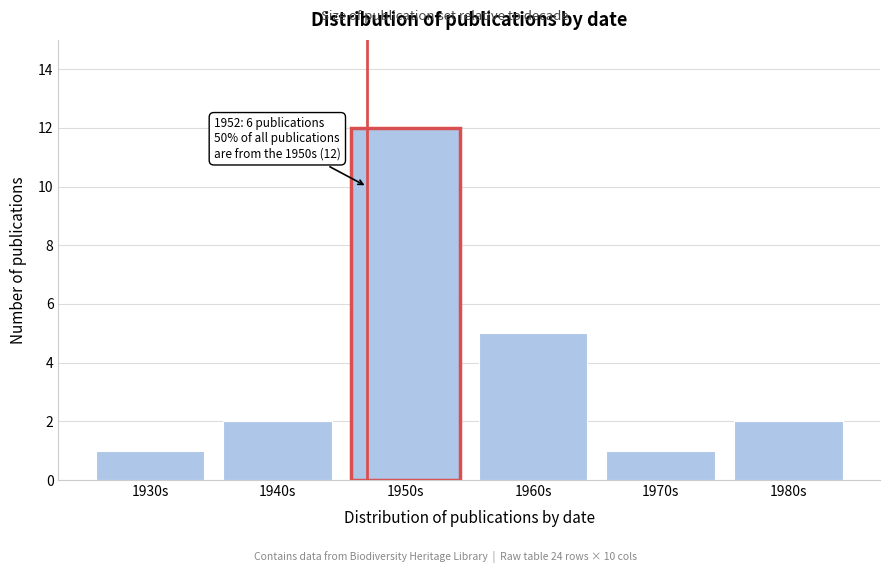

Reading right to left, transcribe all the data shown in this chart.

2	1	5	12	2	1